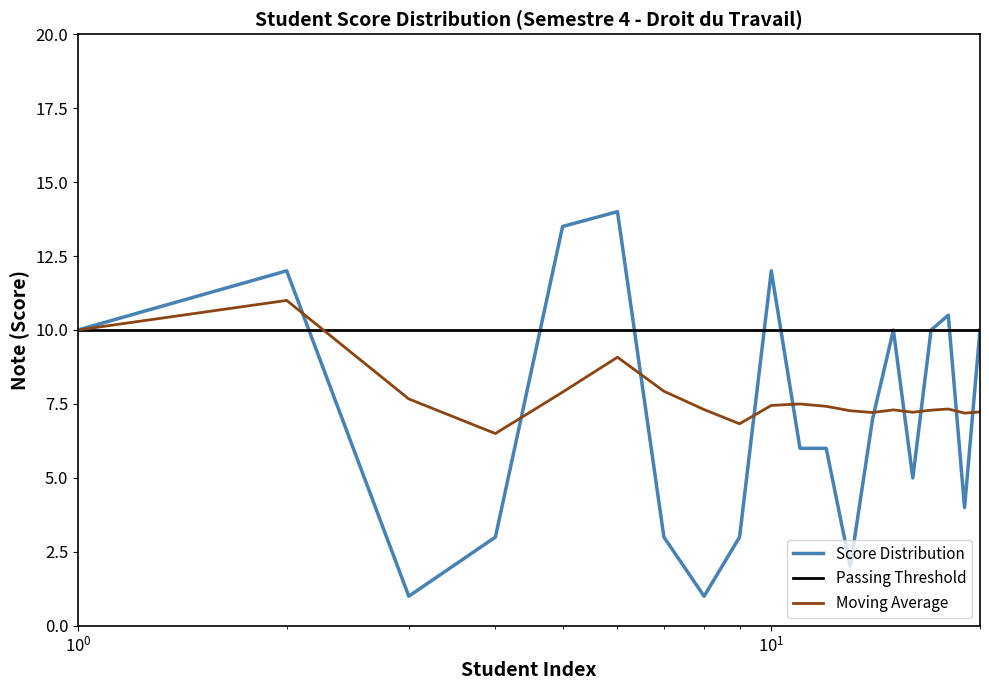

List the series in order of their overall mean, highest first.

Passing Threshold, Moving Average, Score Distribution